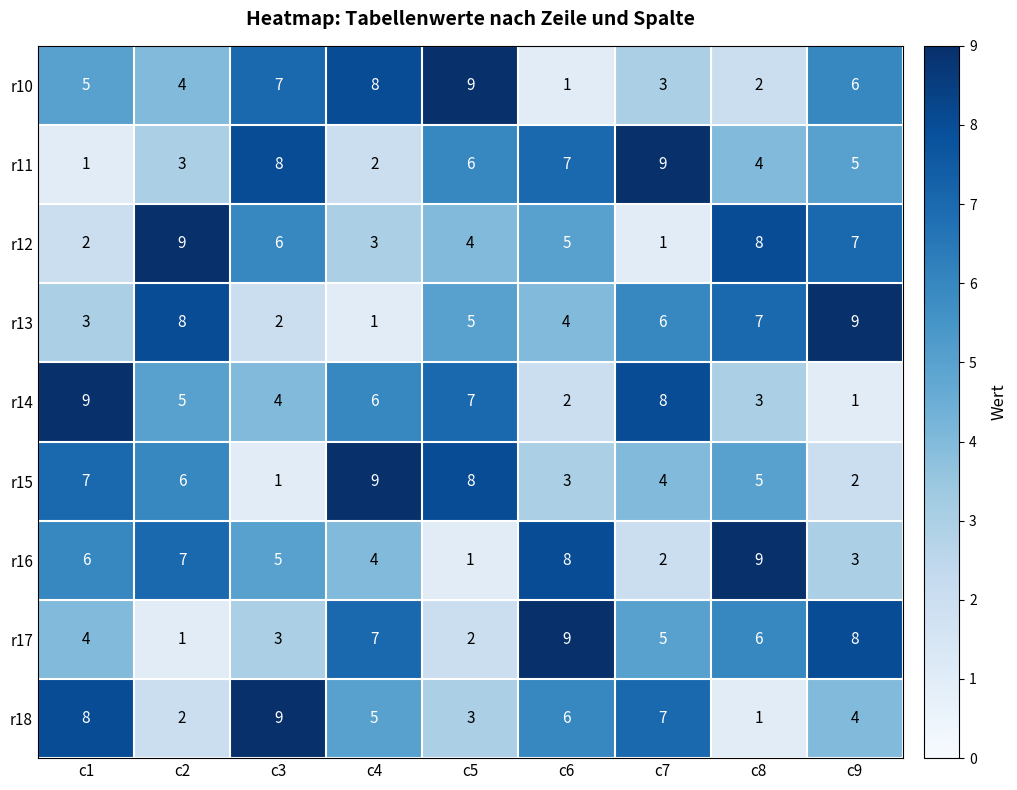

Rank the series at c8 from lowest to highest value.

r18, r10, r14, r11, r15, r17, r13, r12, r16